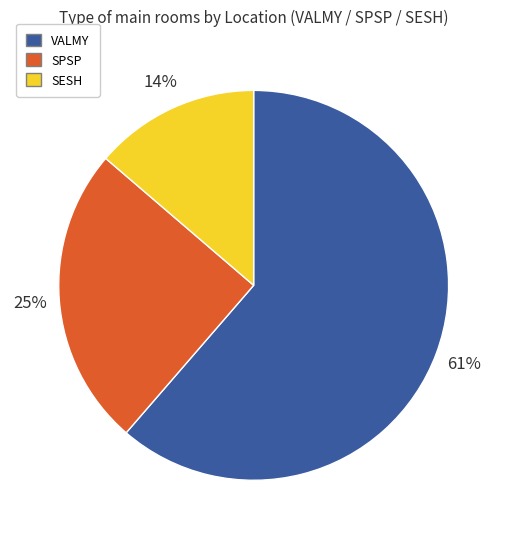

To the nearest percent, what is the average slice percentage?

33%